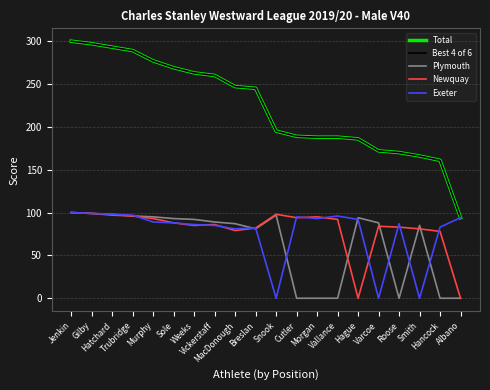

True or false: Plymouth has a value of -32 at Vallance.

False